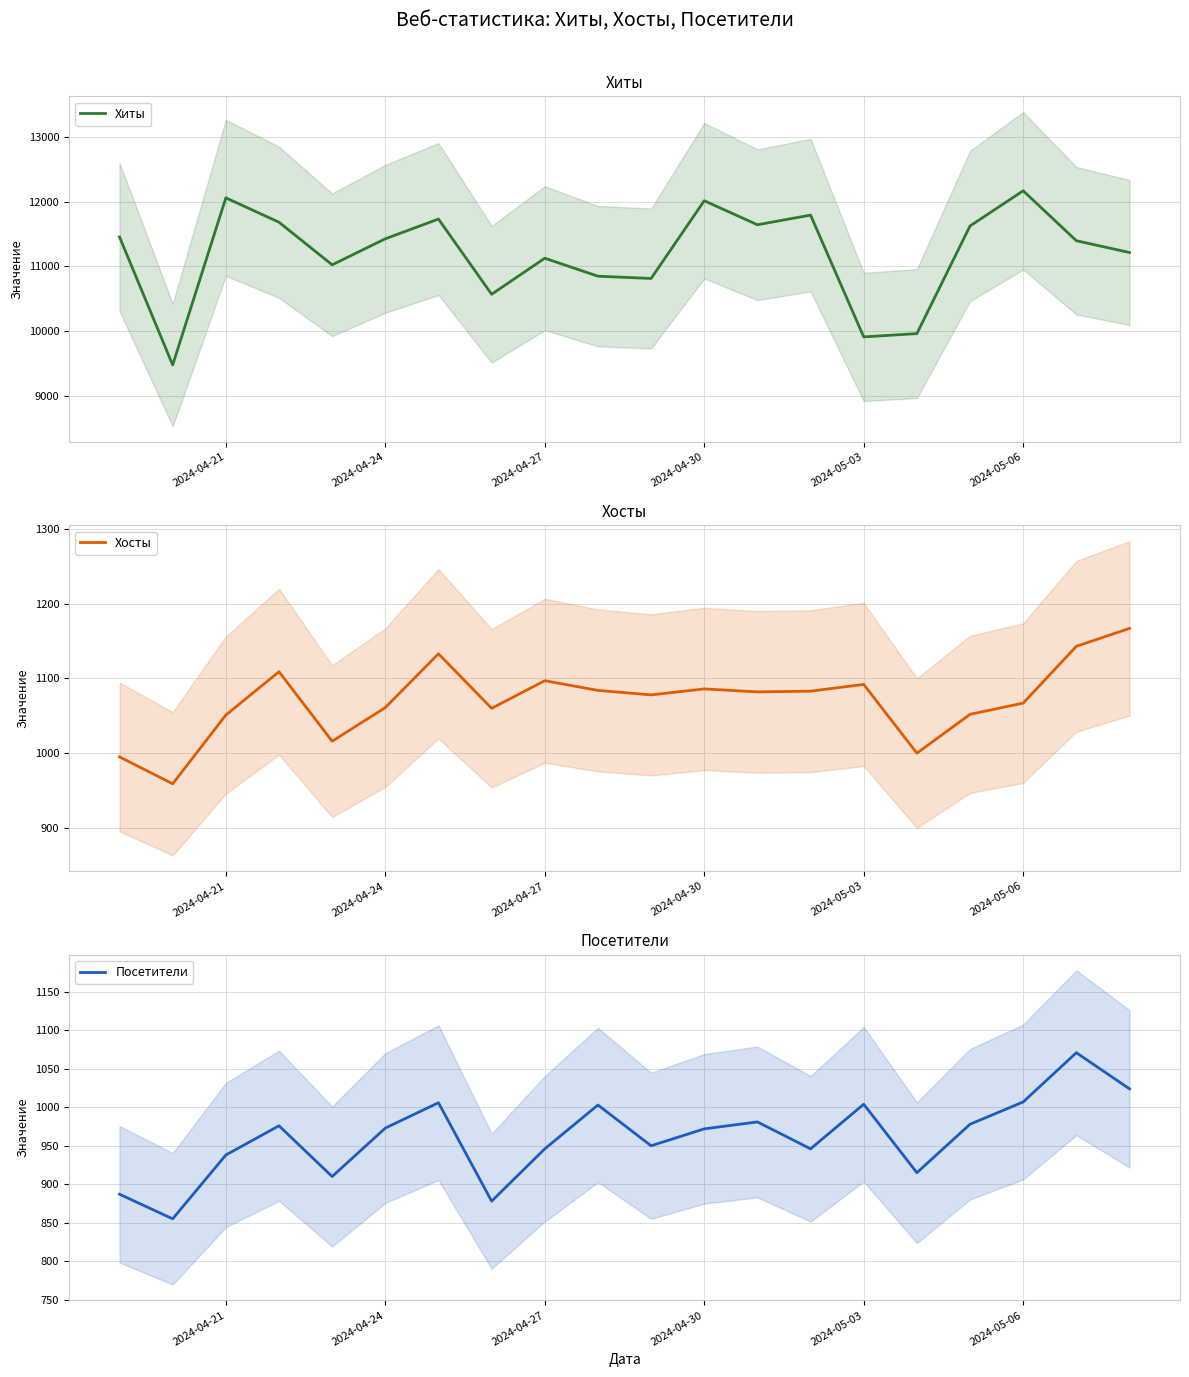

Which series has the widest spread of values?

Хиты